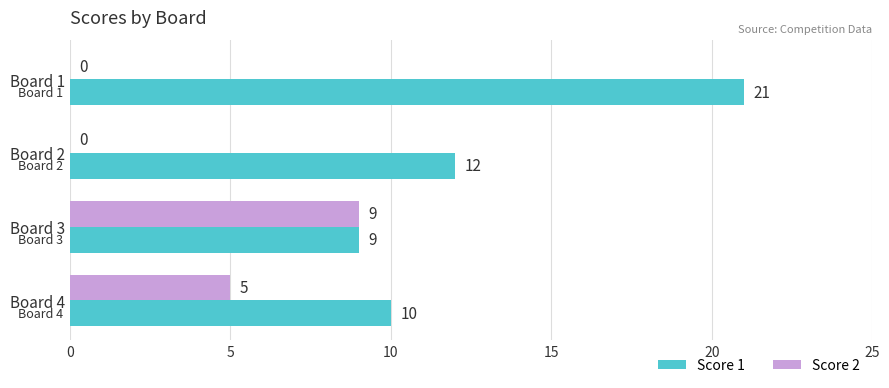

Is the value of Score 1 at Board 2 greater than the value of Score 2 at Board 2?

Yes